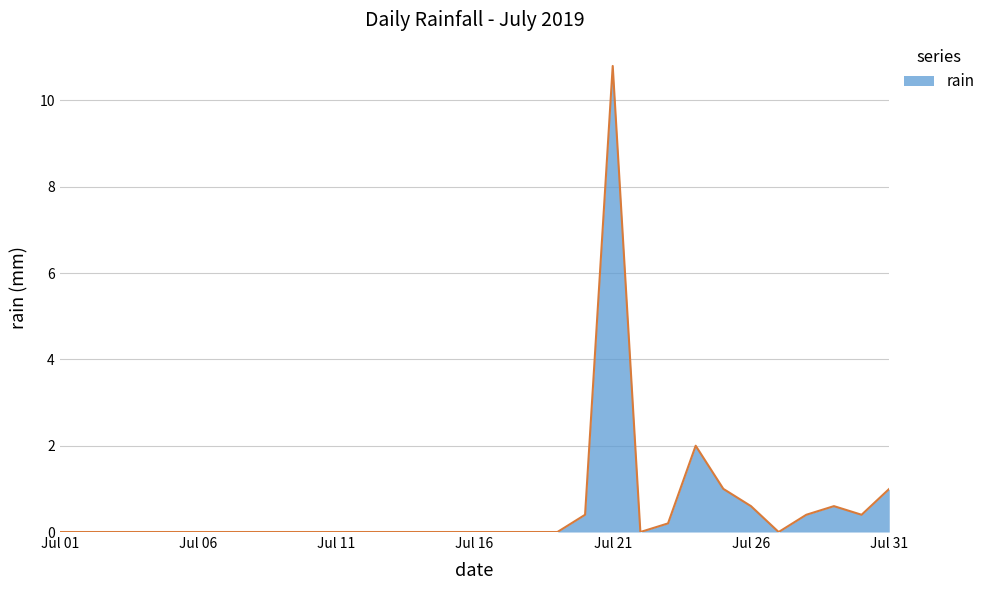

What is the maximum value shown in the chart?

10.8